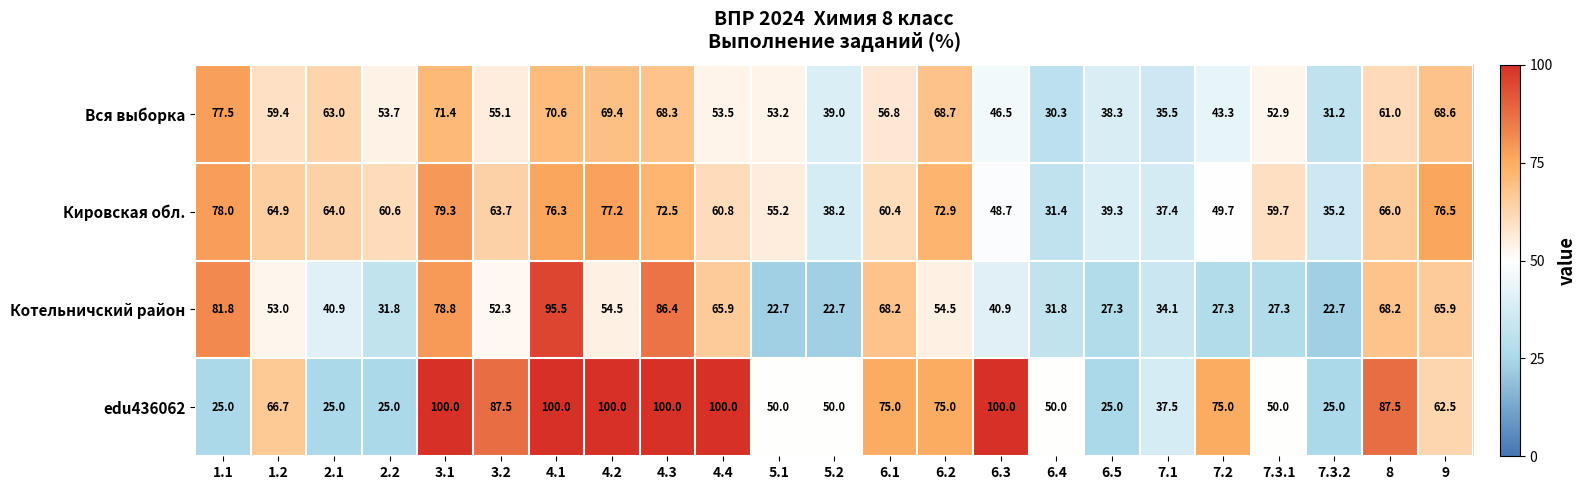

Rank the series by their average value, from lowest to highest.

Котельничский район, Вся выборка, Кировская обл., edu436062